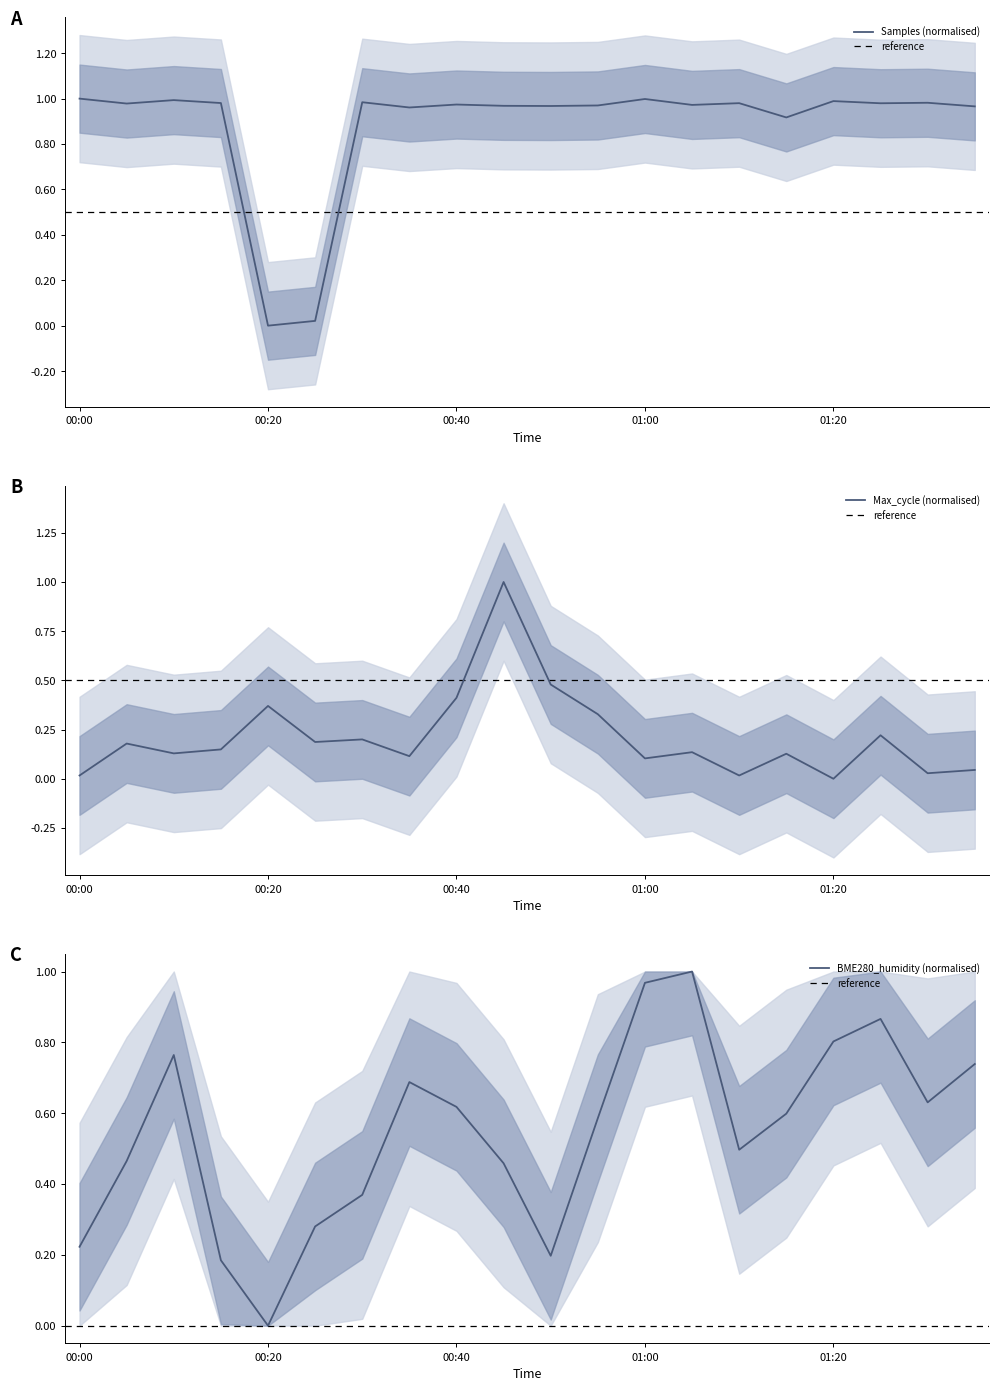

Between 00:25 and 01:15, which series saw the biggest shift?

Samples